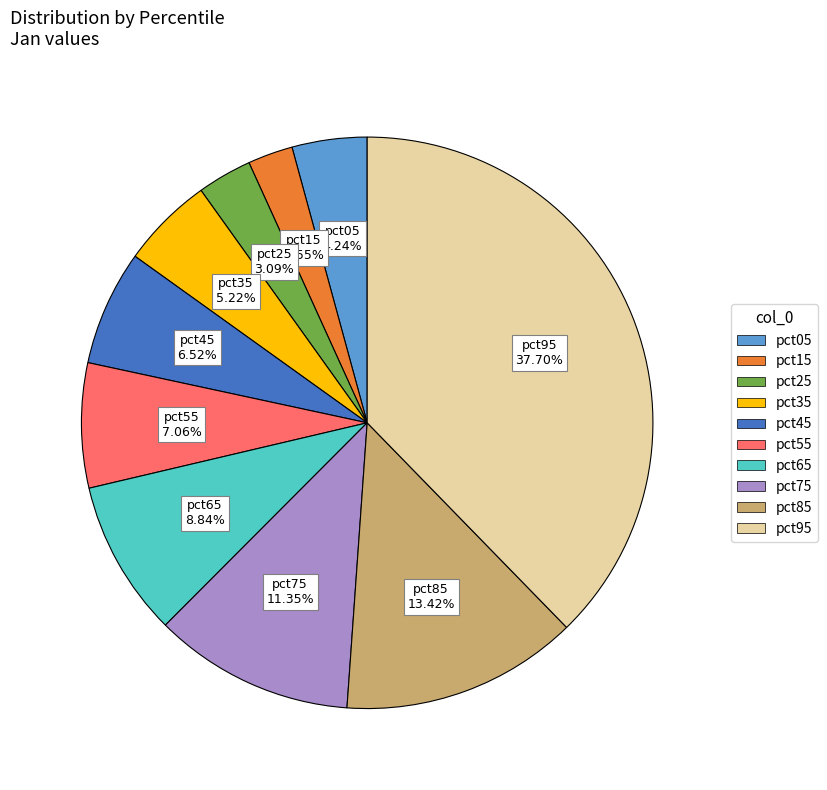

What is the smallest slice in the pie chart?

pct15